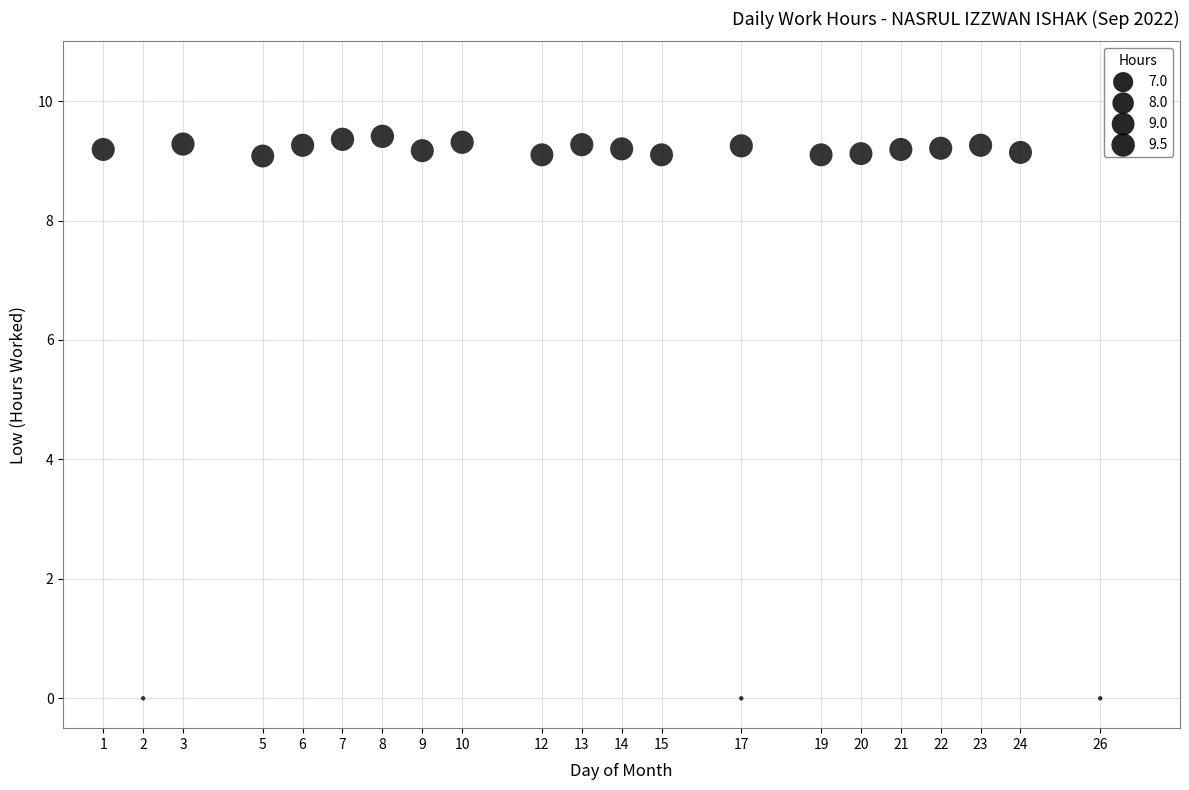

What is the range of X values (max minus min)?

25.0